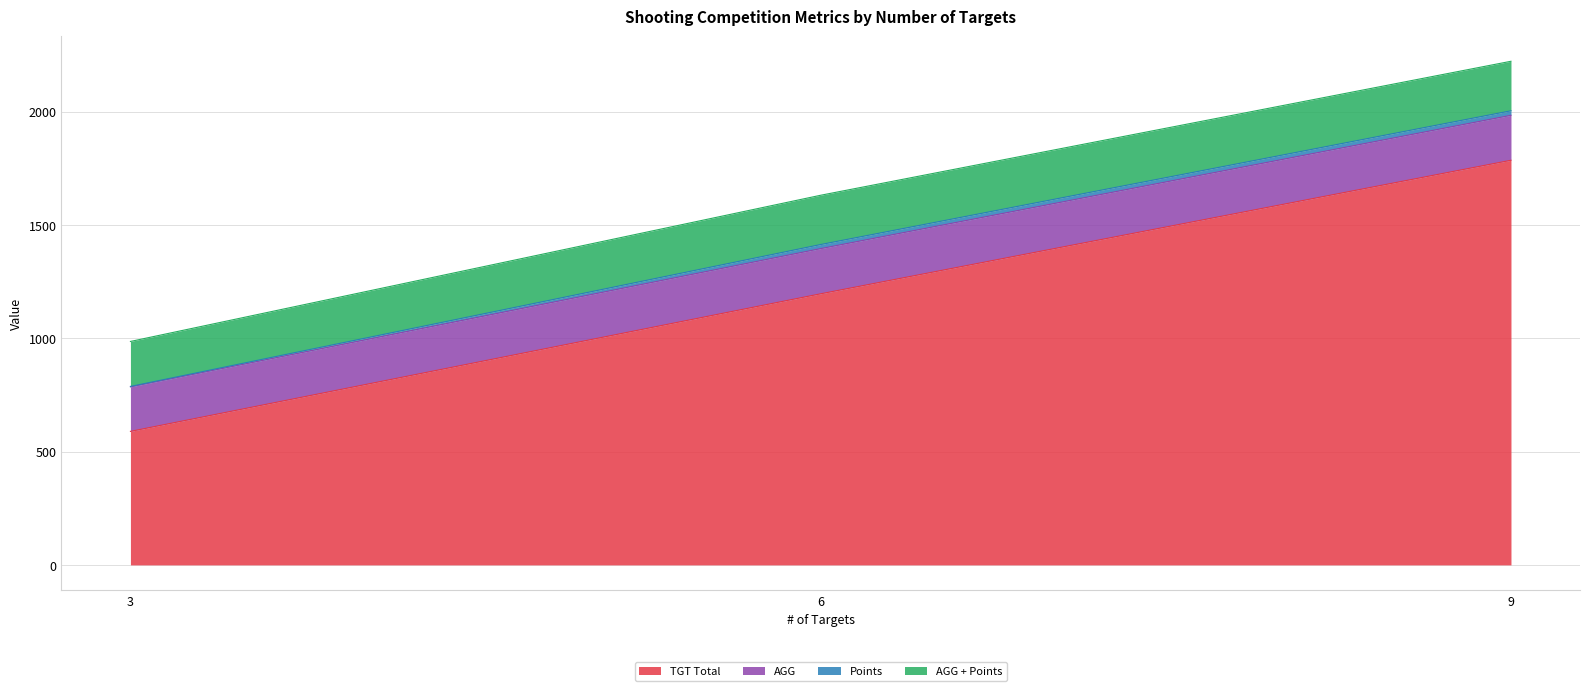

Does the chart display data point markers on the line(s)?

No